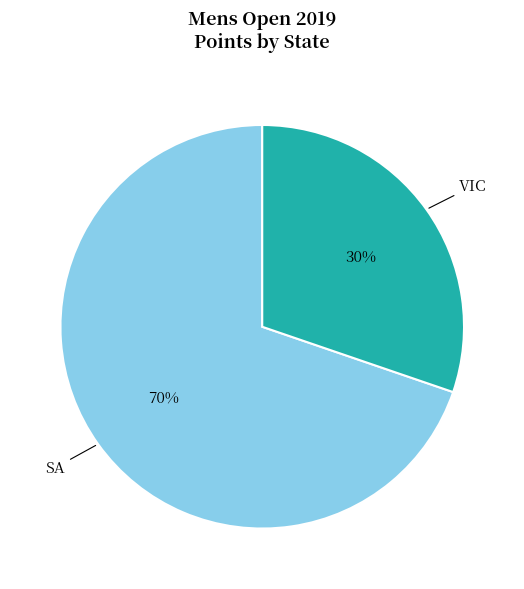

To the nearest percent, what is the average slice percentage?

50%